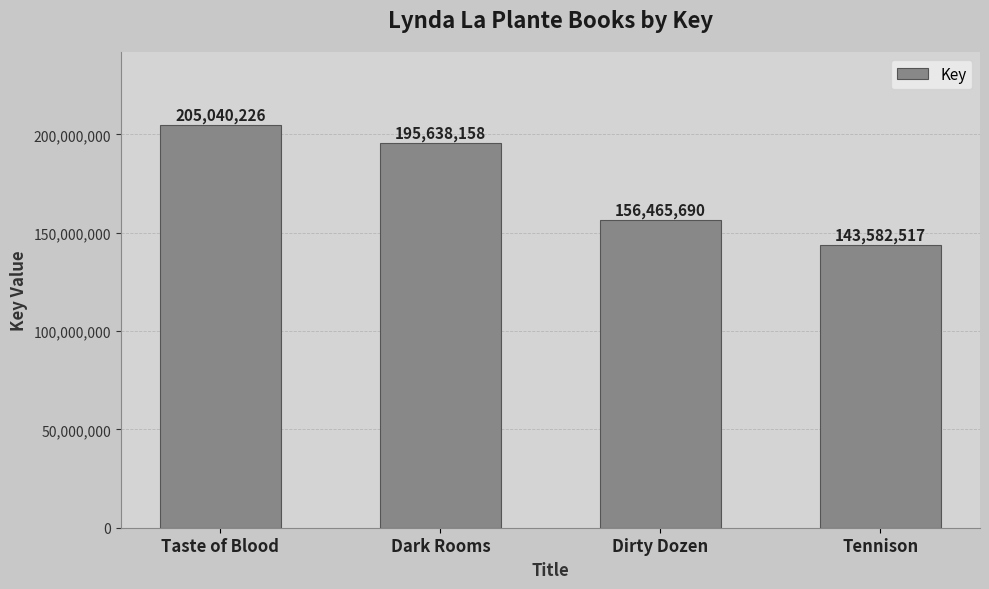

Rank the categories by value from highest to lowest.

Taste of Blood, Dark Rooms, Dirty Dozen, Tennison